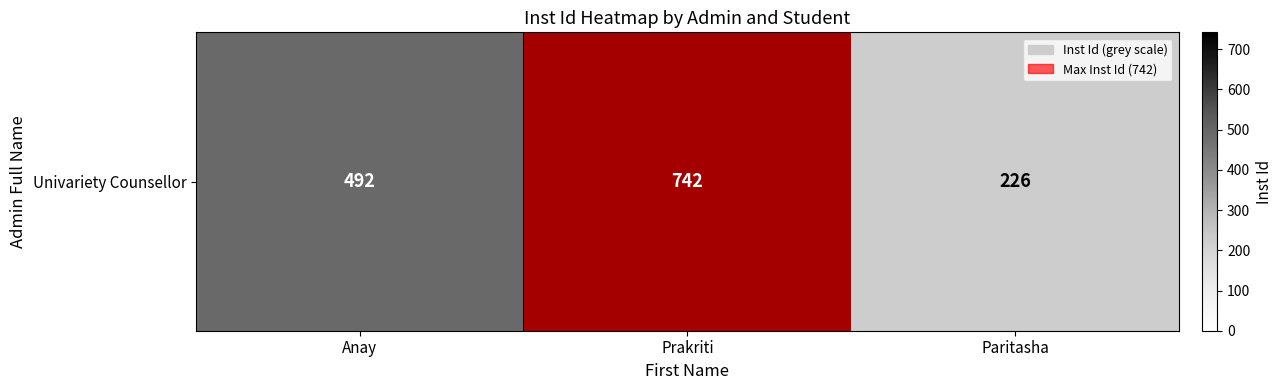

What is the average value?

487